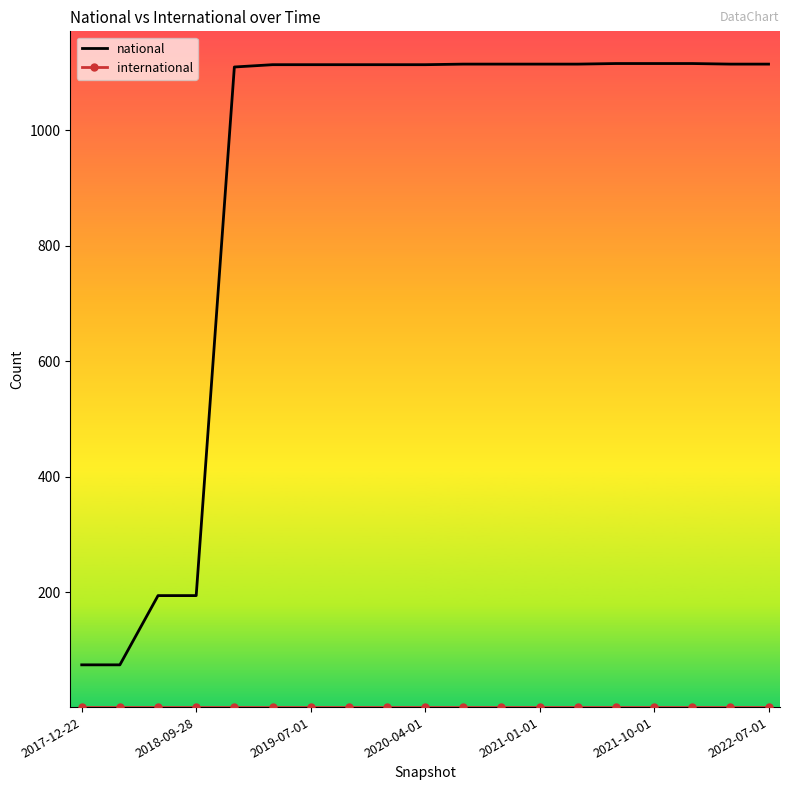

Which series has the widest spread of values?

national